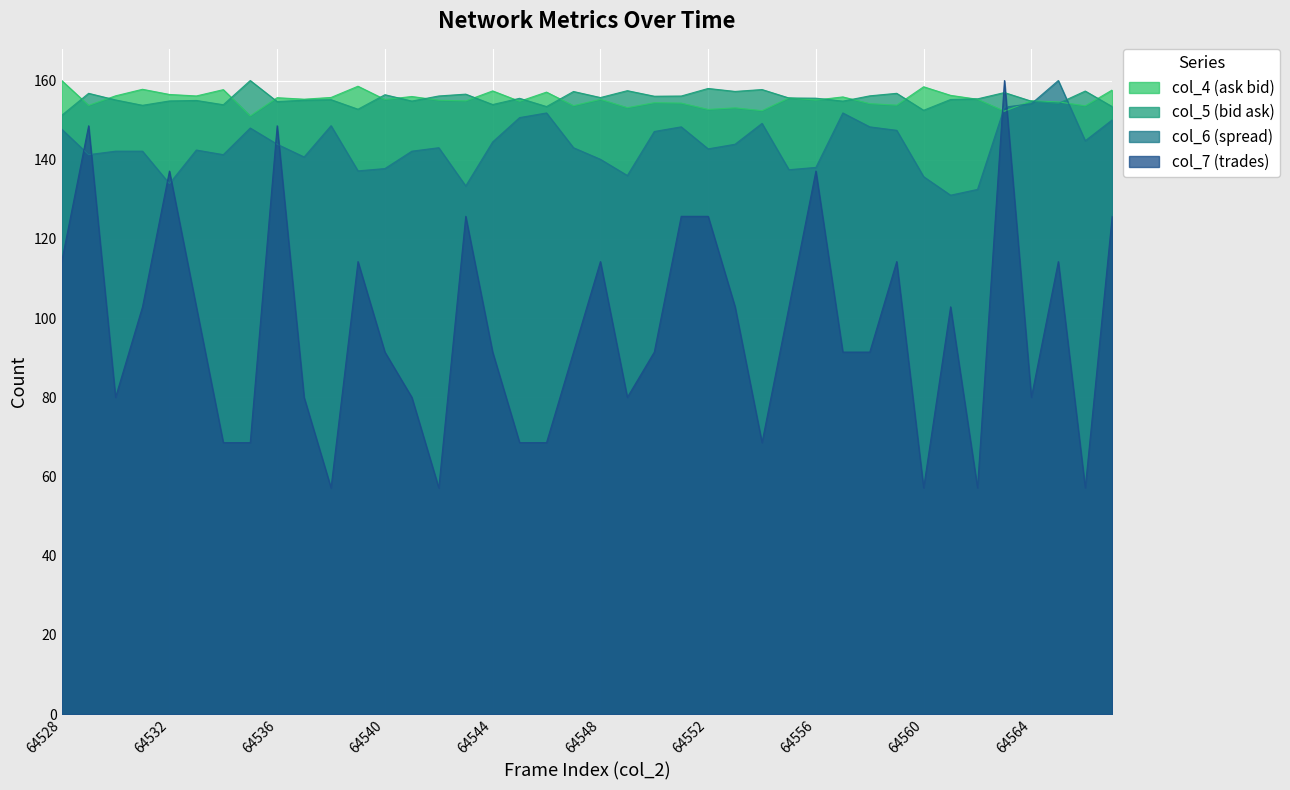

What is the sum of the col_6 values at 64535 and 64532?

282.0